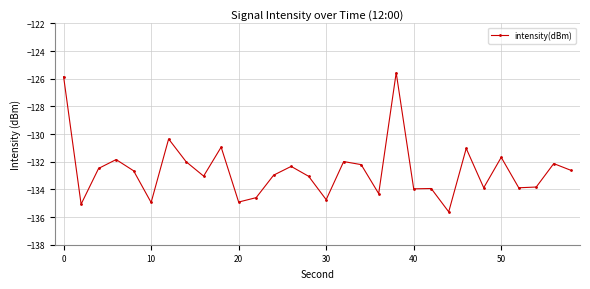

What is the difference between the second highest and second lowest values?

9.2